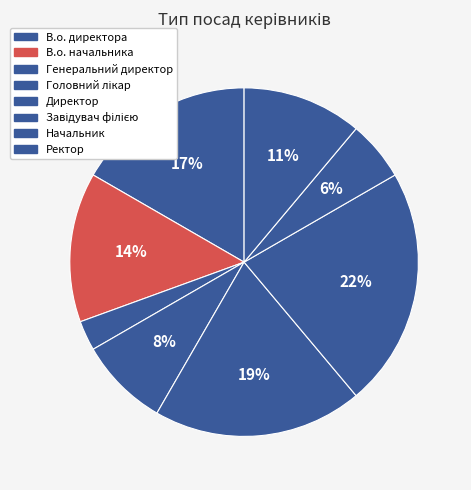

Is Ректор the majority of the pie?

No